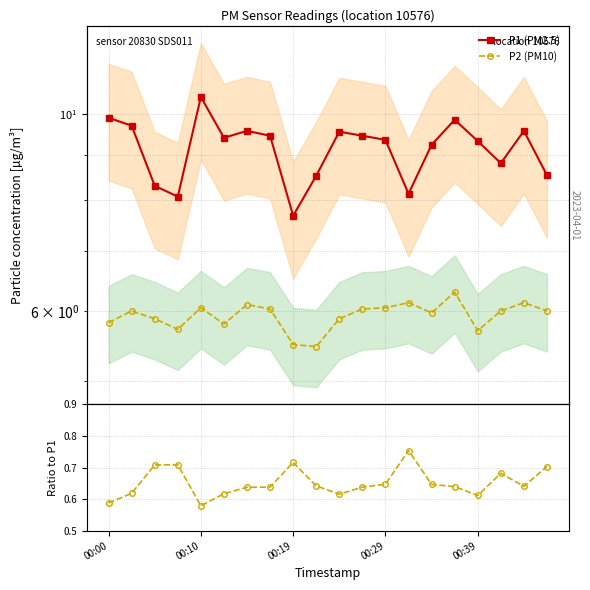

True or false: P2 (PM10) and P1 (PM2.5) cross at least once.

False